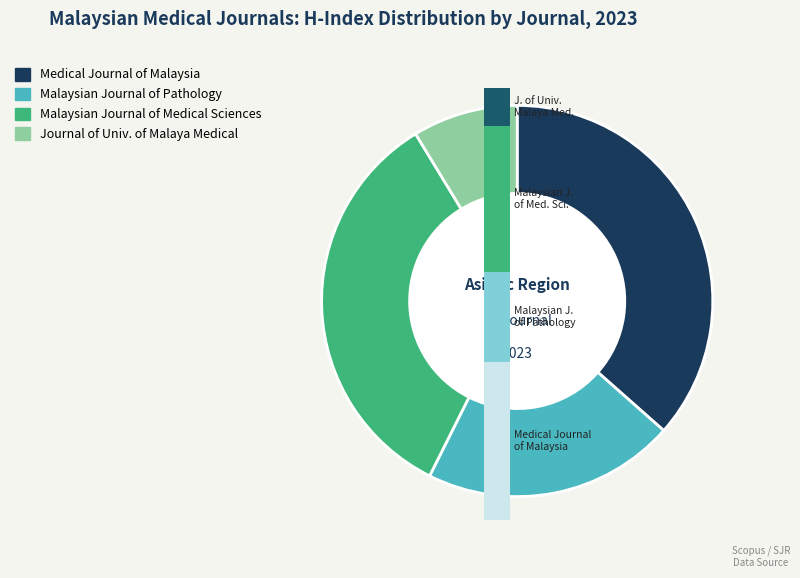

Which category has the smallest portion of the pie?

Journal of the University of Malaya Medical